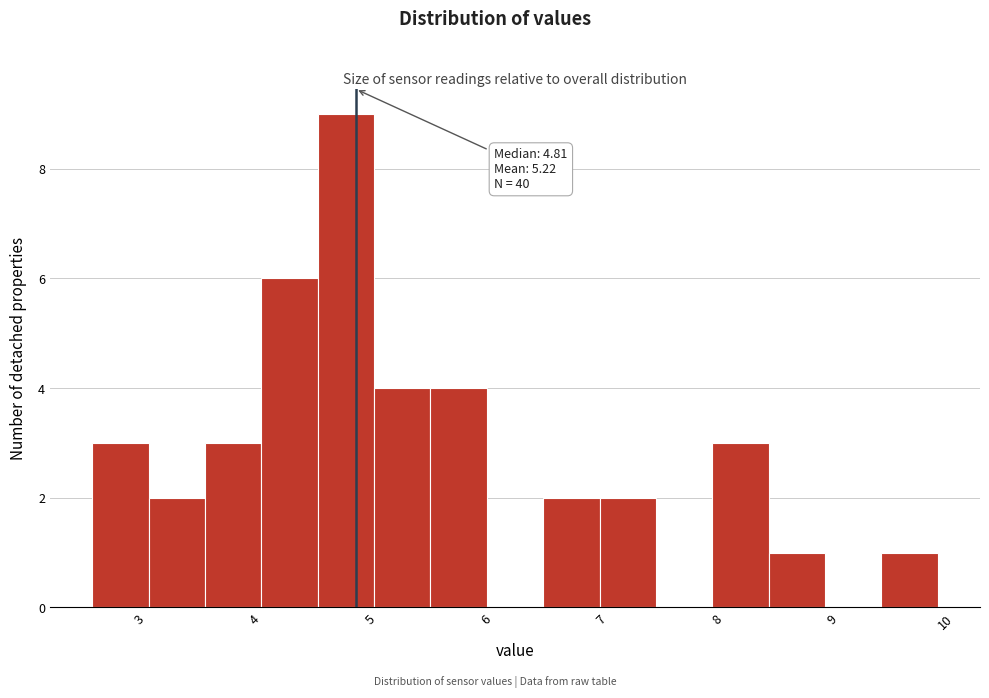

Which range on the x-axis has the tallest bar?

4.5 to 5.0